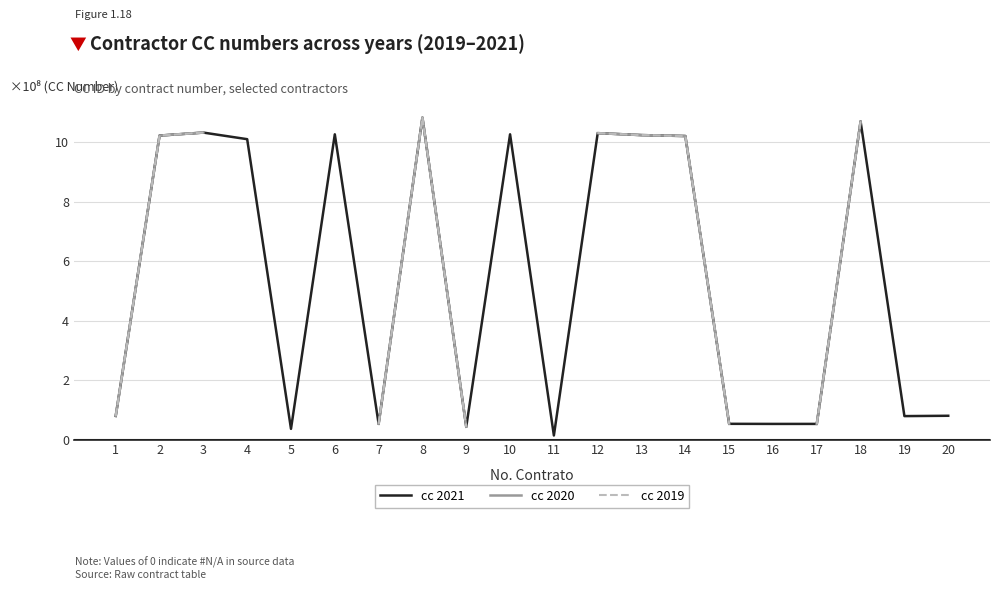

How many lines are shown in the chart?

3